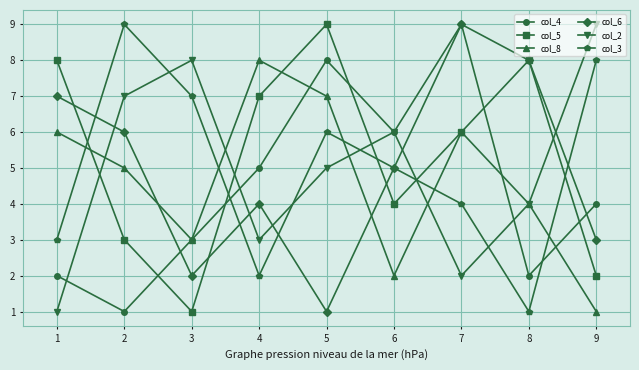

How many lines are shown in the chart?

6